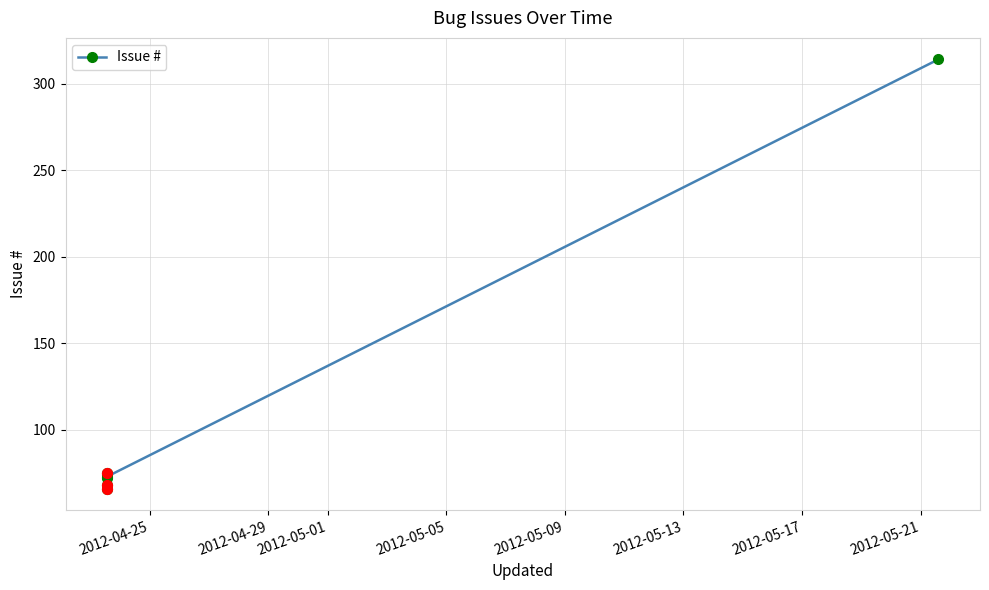

What is the change in value from 2012-04-25 to 2012-05-01?

+6